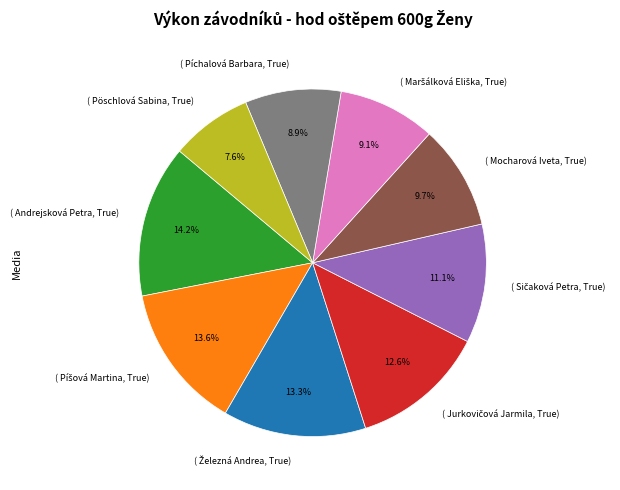

Combined, what portion of the pie is ( Mocharová Iveta, True) and ( Pöschlová Sabina, True)?

17.3%